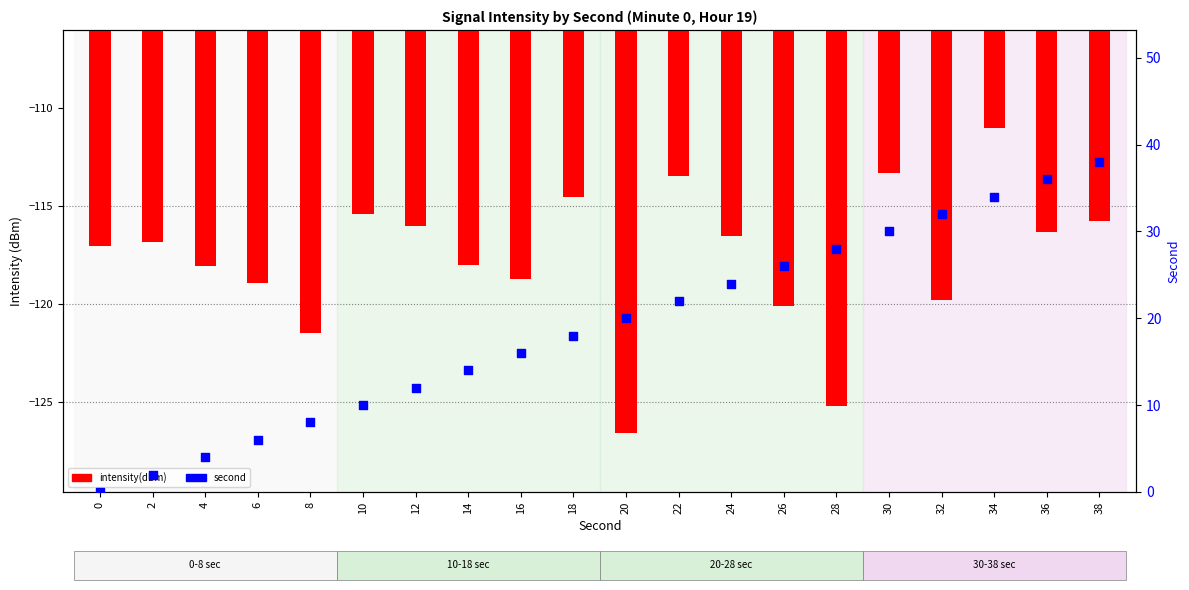

Which series reaches the maximum Y coordinate?

second